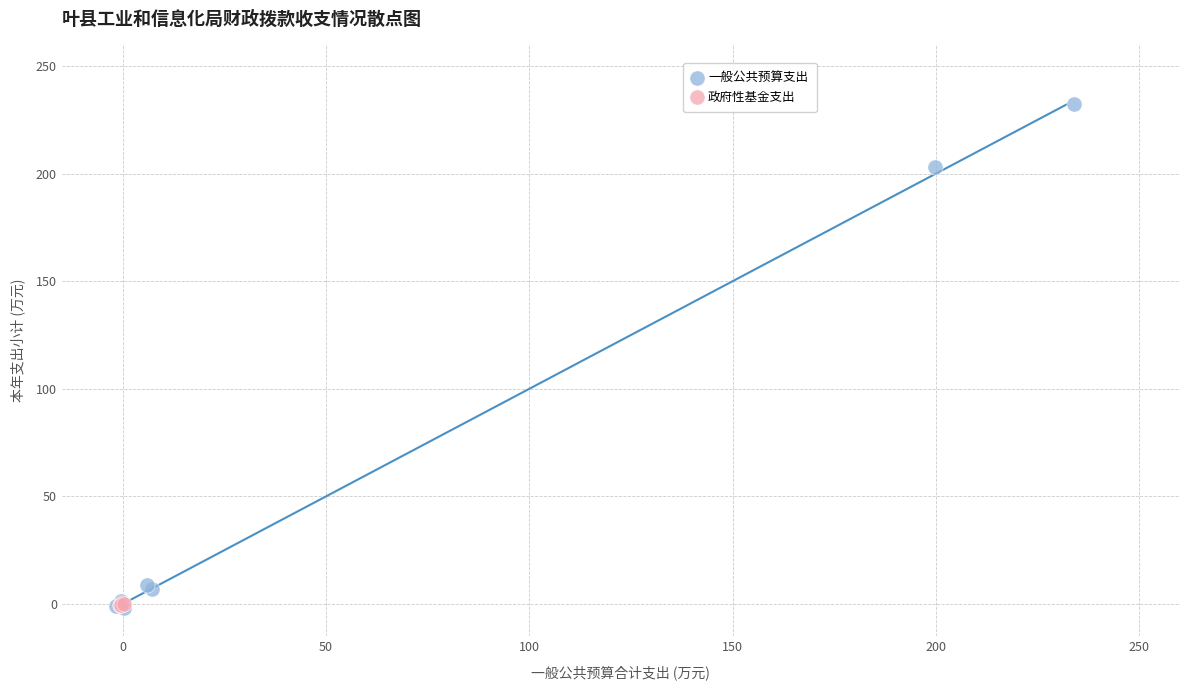

Which series contains the highest Y value?

一般公共预算支出